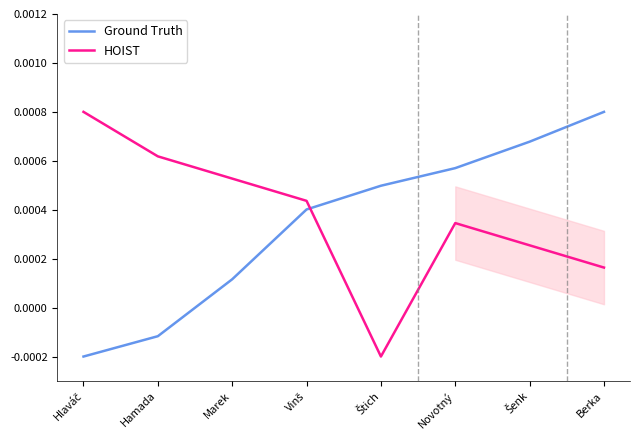

The Ground Truth series shows 0.0 at Štich. True or false?

False